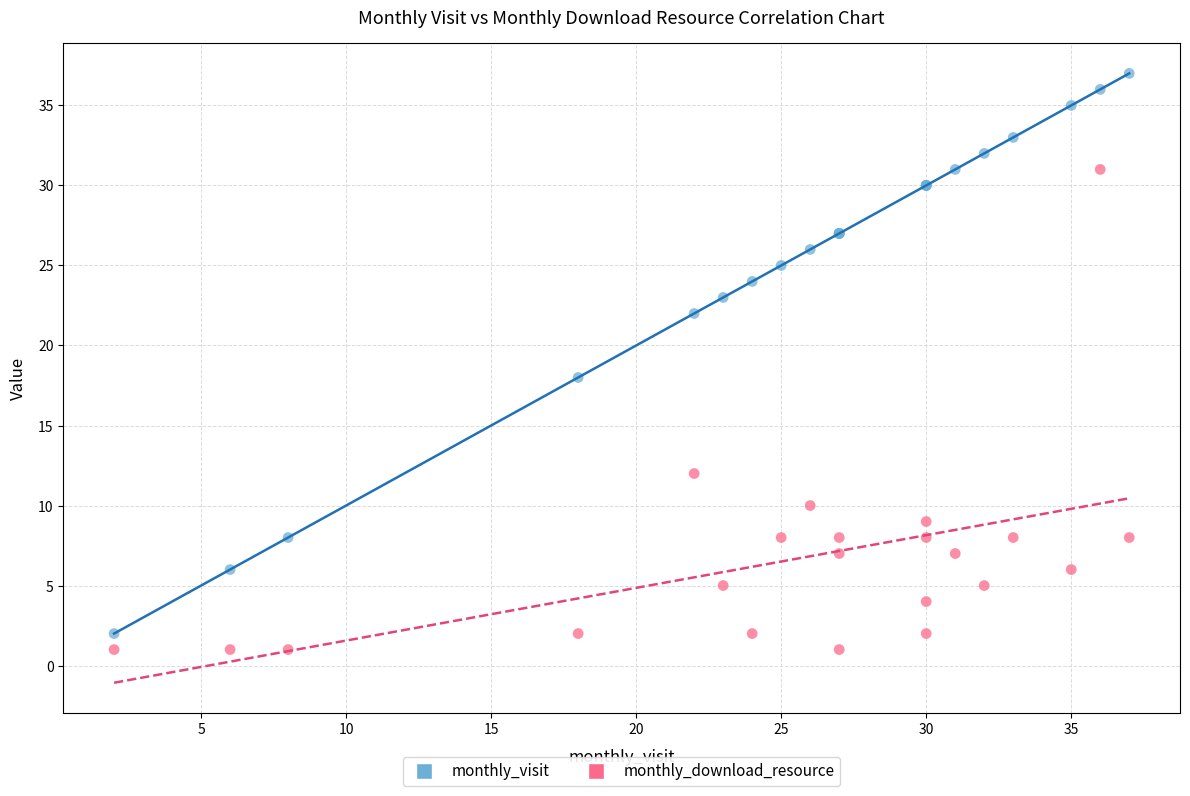

Which series contains the highest Y value?

monthly_visit